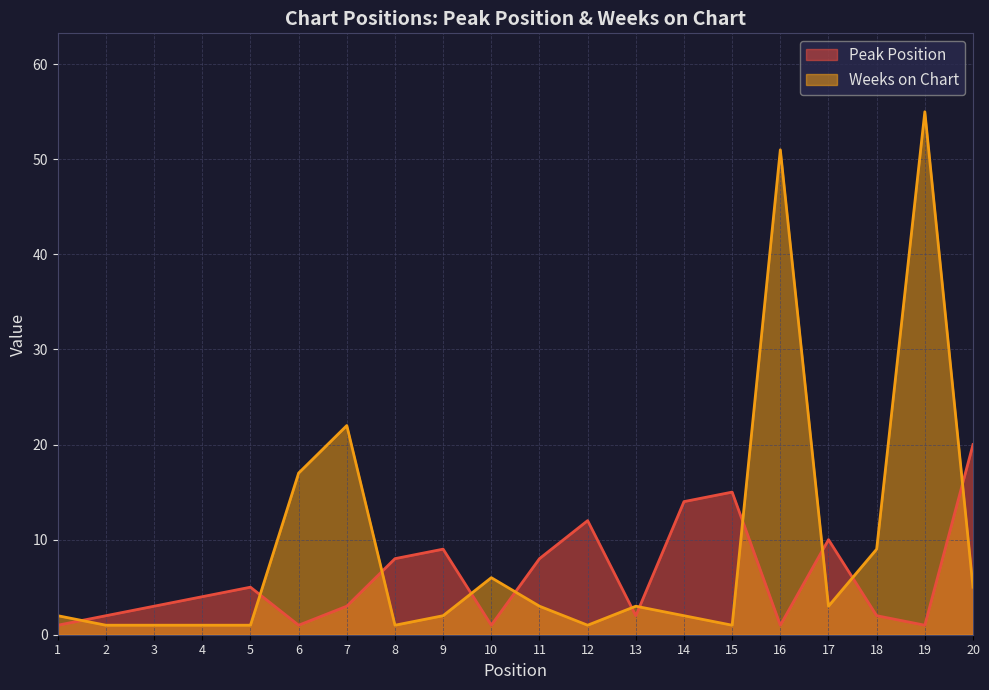

Does the chart display data point markers on the line(s)?

No